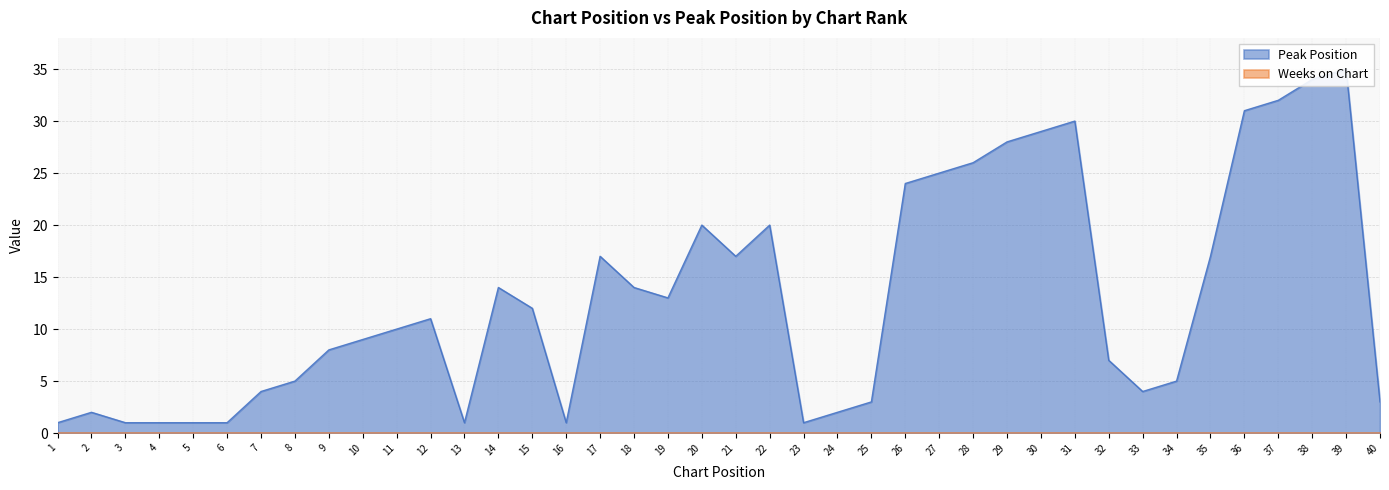

List the labels in order of value, largest first.

39, 38, 37, 36, 31, 30, 29, 28, 27, 26, 20, 22, 17, 21, 35, 14, 18, 19, 15, 12, 11, 10, 9, 32, 8, 34, 7, 33, 25, 40, 2, 24, 1, 3, 4, 5, 6, 13, 16, 23